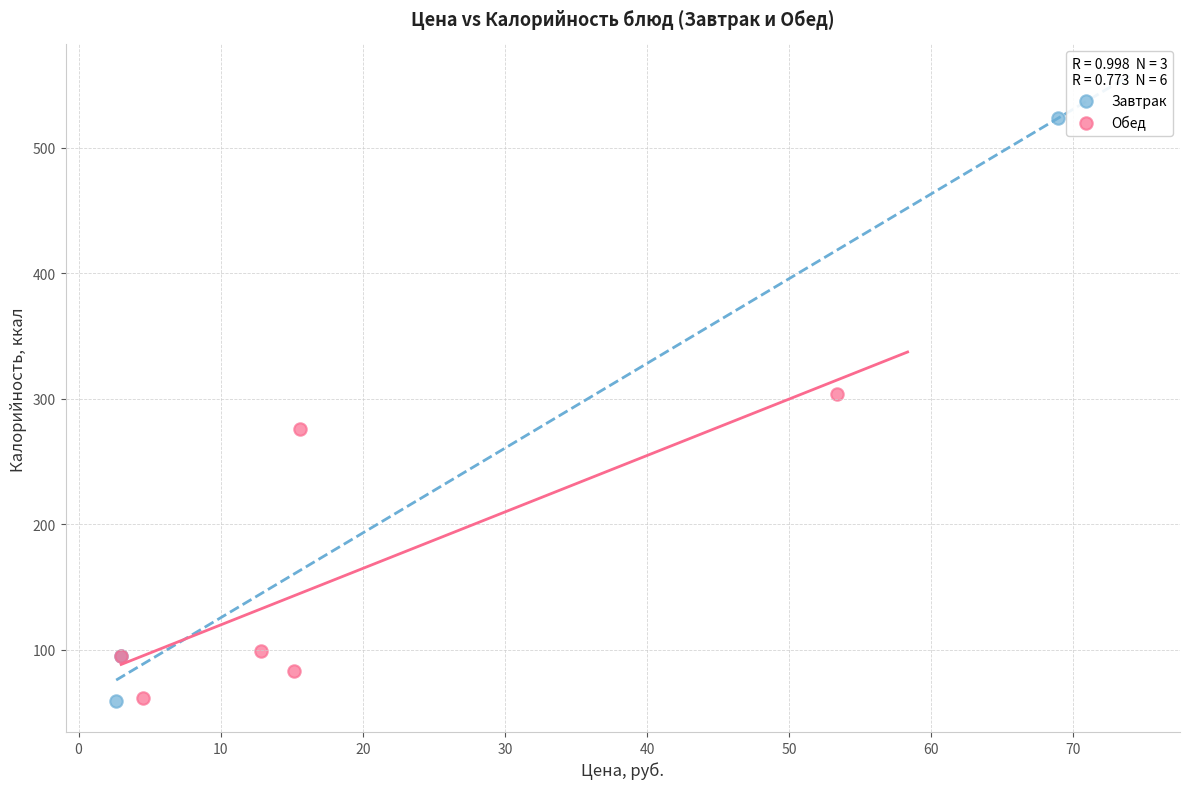

Which series has the largest Y range (max minus min)?

Завтрак